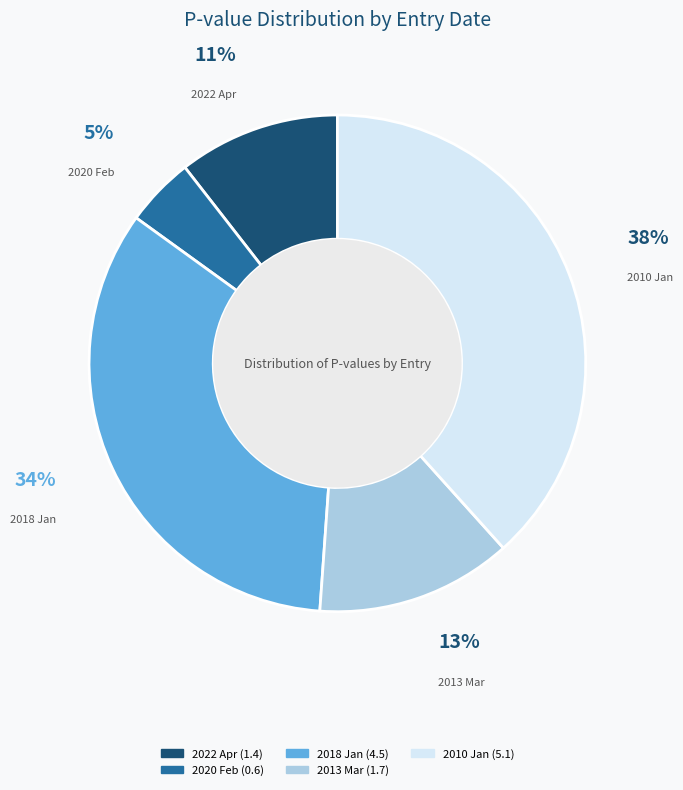

Is there any slice that represents more than half of the pie?

No